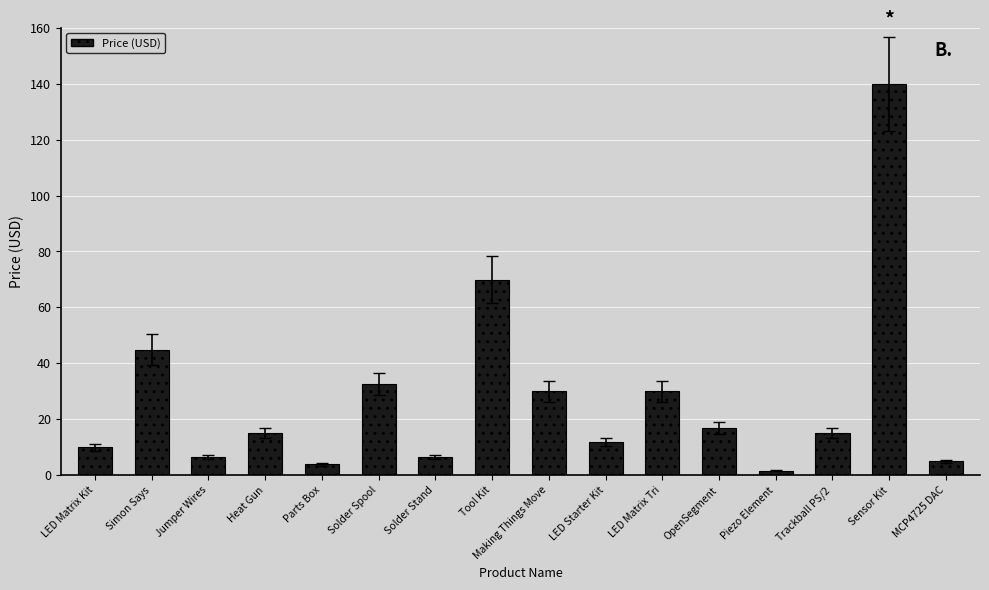

What is the sum of all values?

439.5